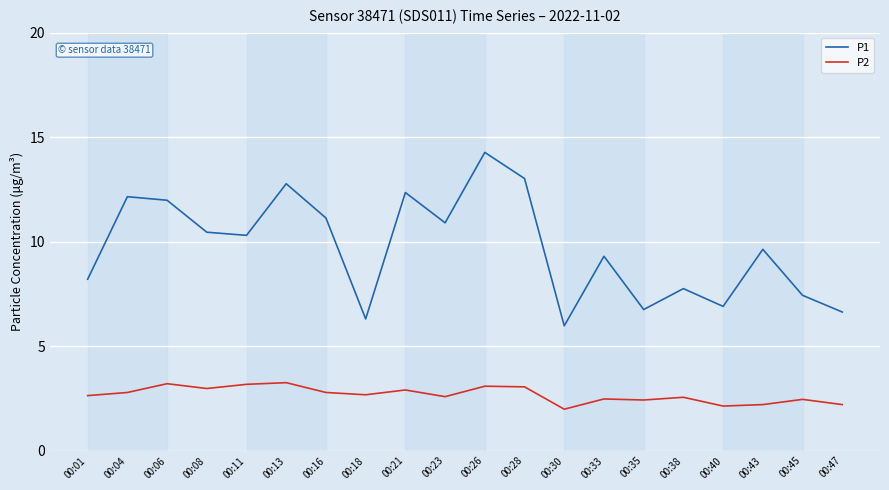

Rank the series at 00:13 from highest to lowest value.

P1, P2